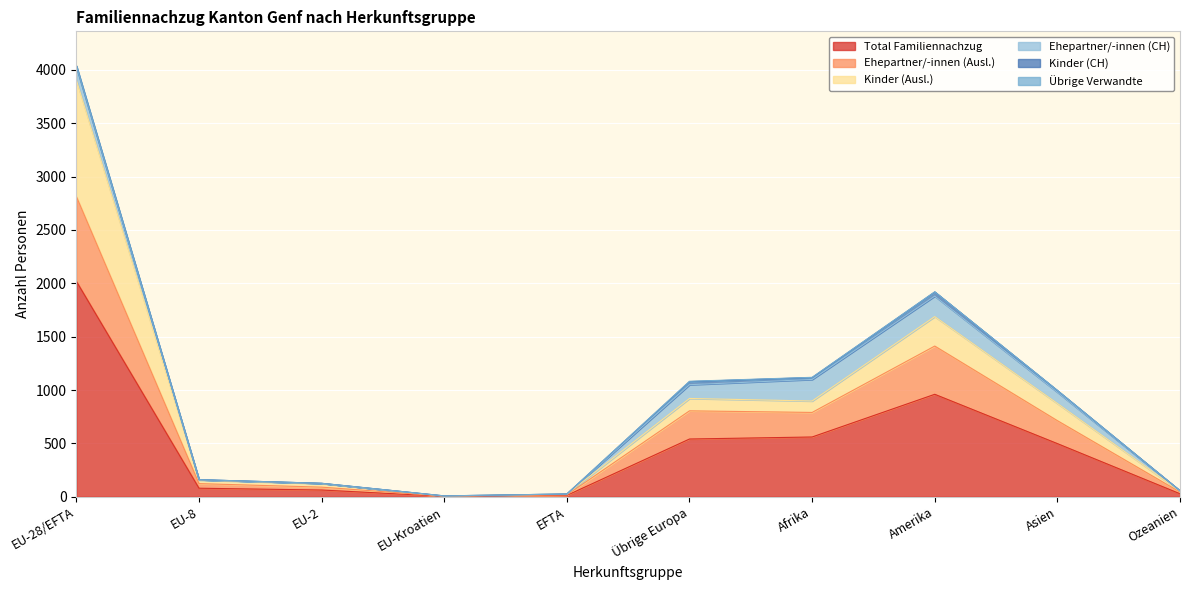

What is the label of the 2nd point from the left?

EU-8